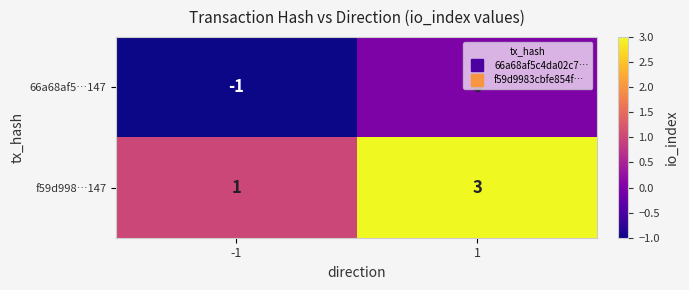

What is the greatest value displayed?

3